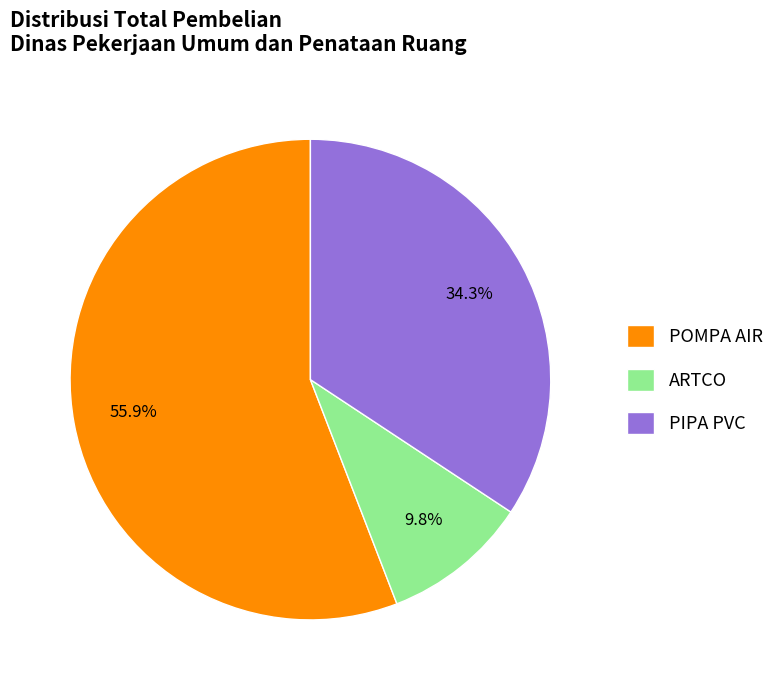

Which has a higher value, ARTCO or PIPA PVC?

PIPA PVC